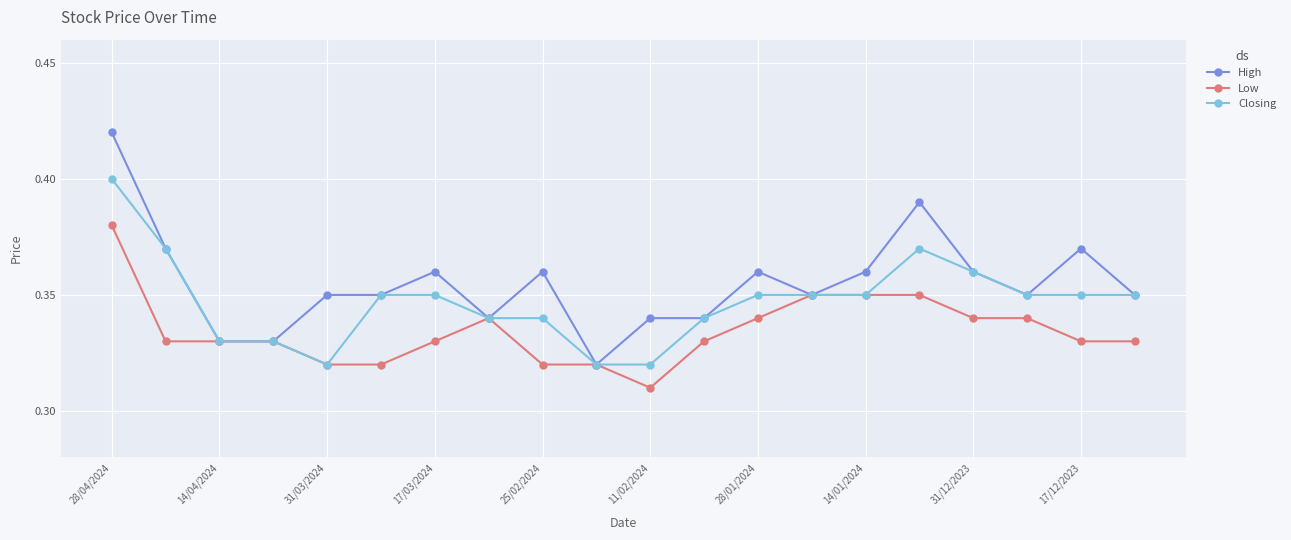

At how many categories does at least one series exceed 0?

20